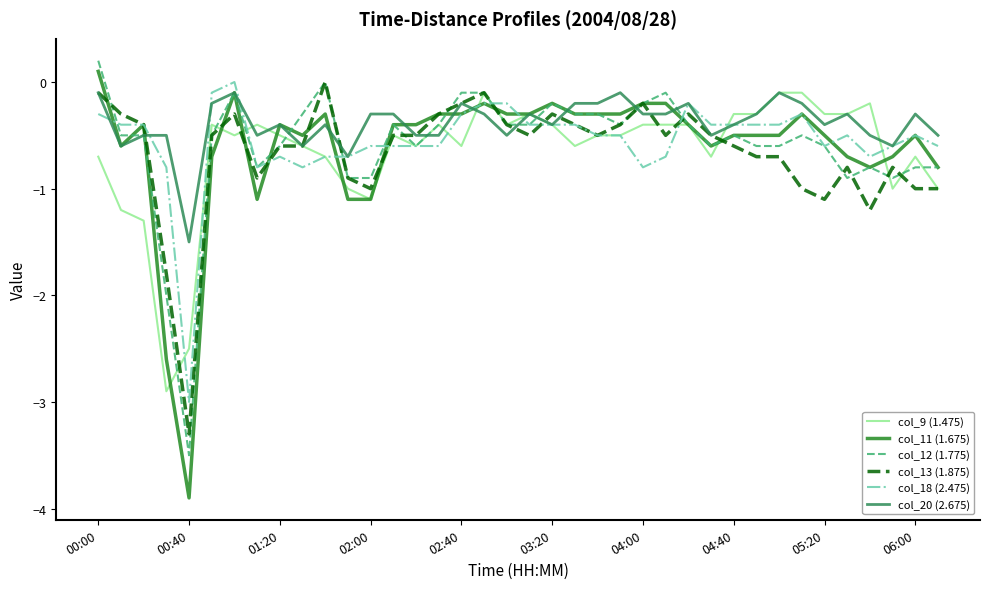

Which series has the widest spread of values?

col_11 (1.675)